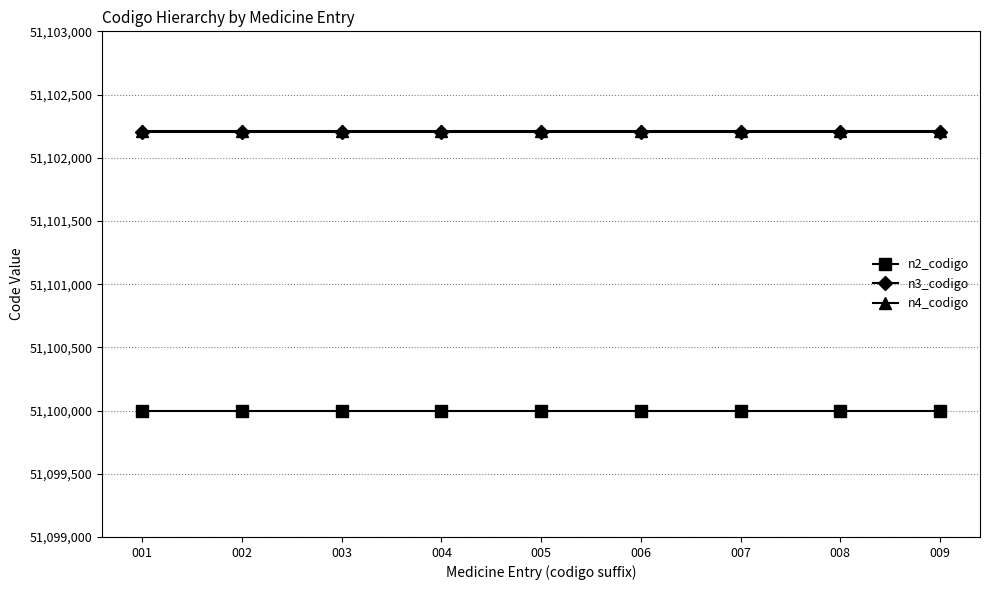

What is the difference between the highest and lowest values at 009?

2213